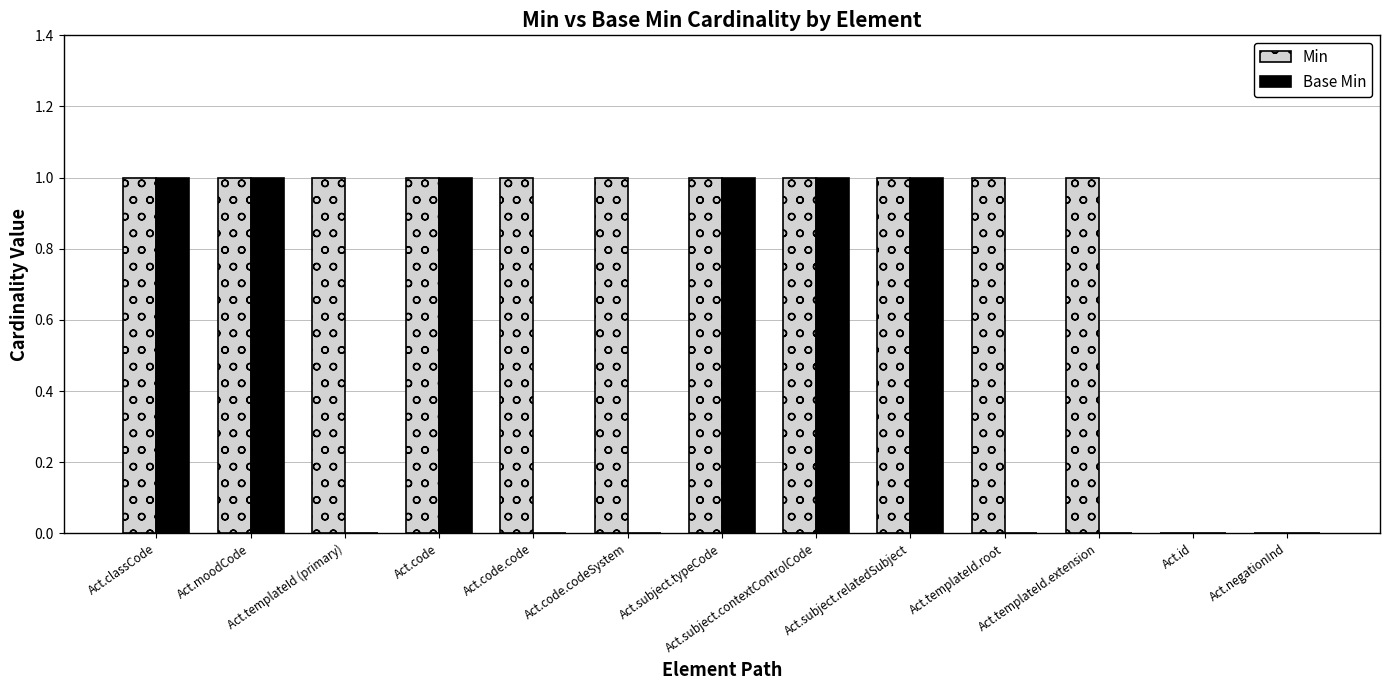

How many Base Min values are between 0 and 1?

13